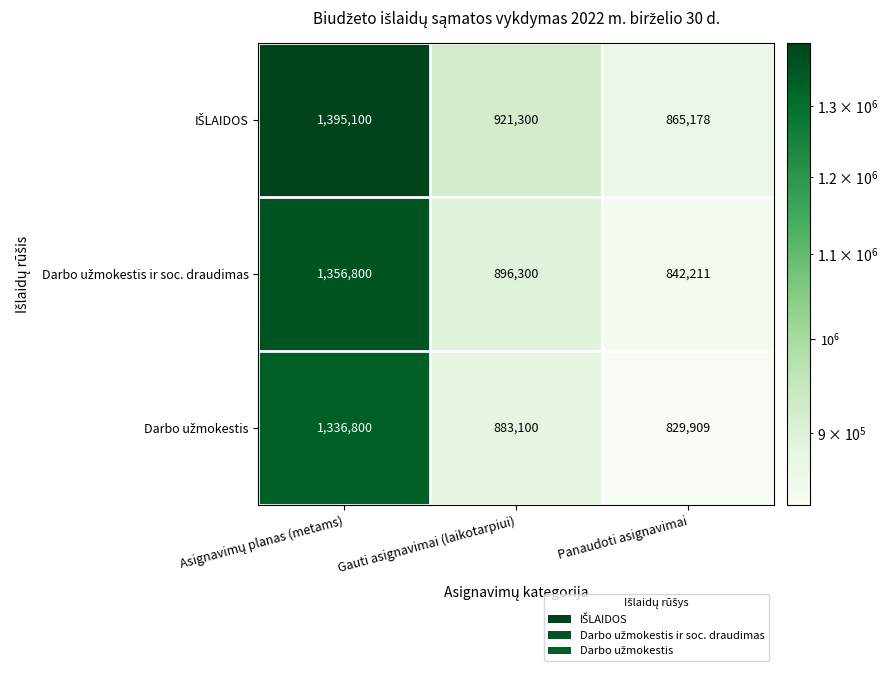

What is the spread (max minus min) of values at Gauti asignavimai (laikotarpiui)?

38200